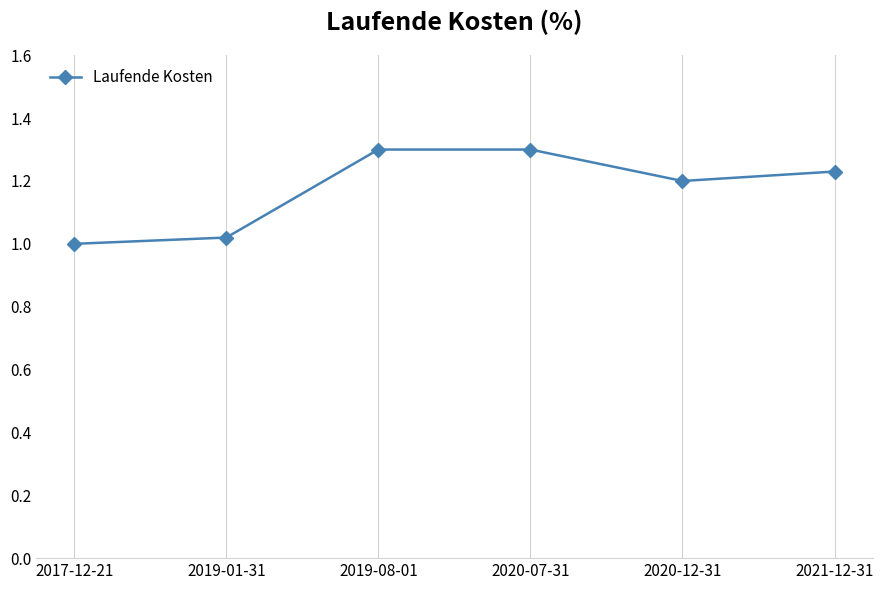

Does the chart display data point markers on the line(s)?

Yes